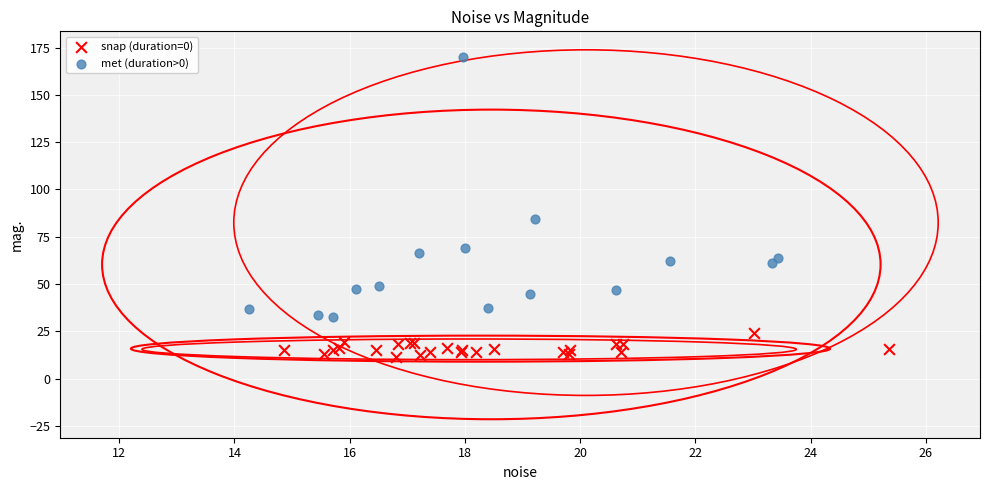

Which series has the widest spread of Y values?

met (duration>0)